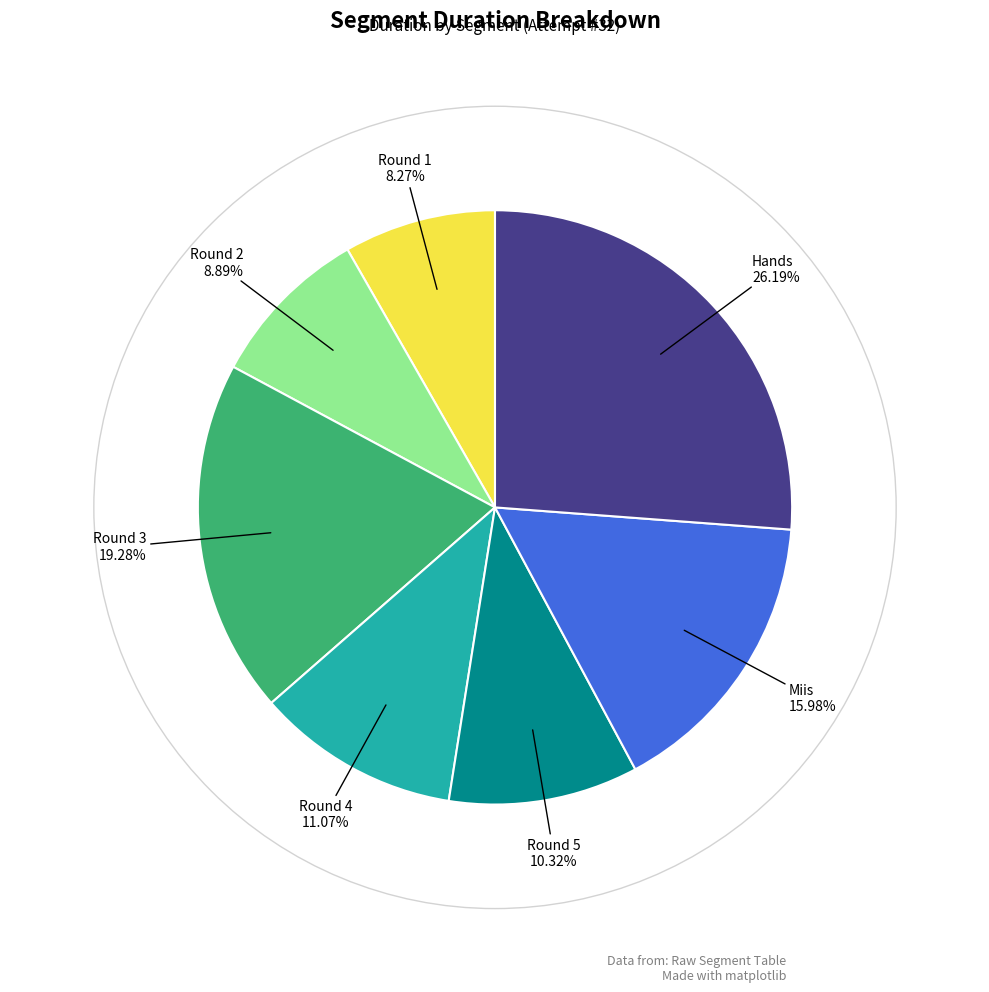

What is the largest slice in the pie chart?

Hands